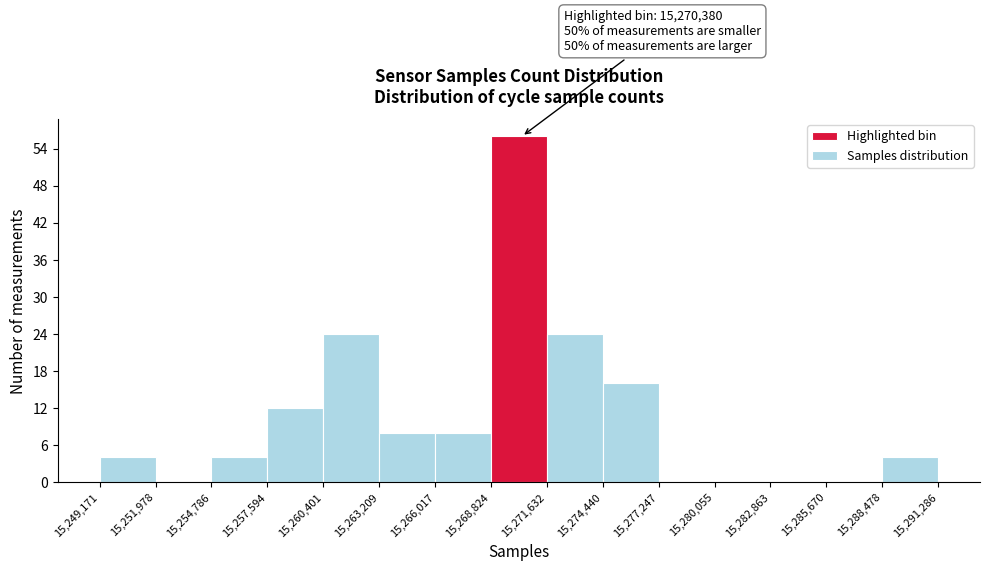

Which range on the x-axis has the tallest bar?

15,268,824 to 15,271,632